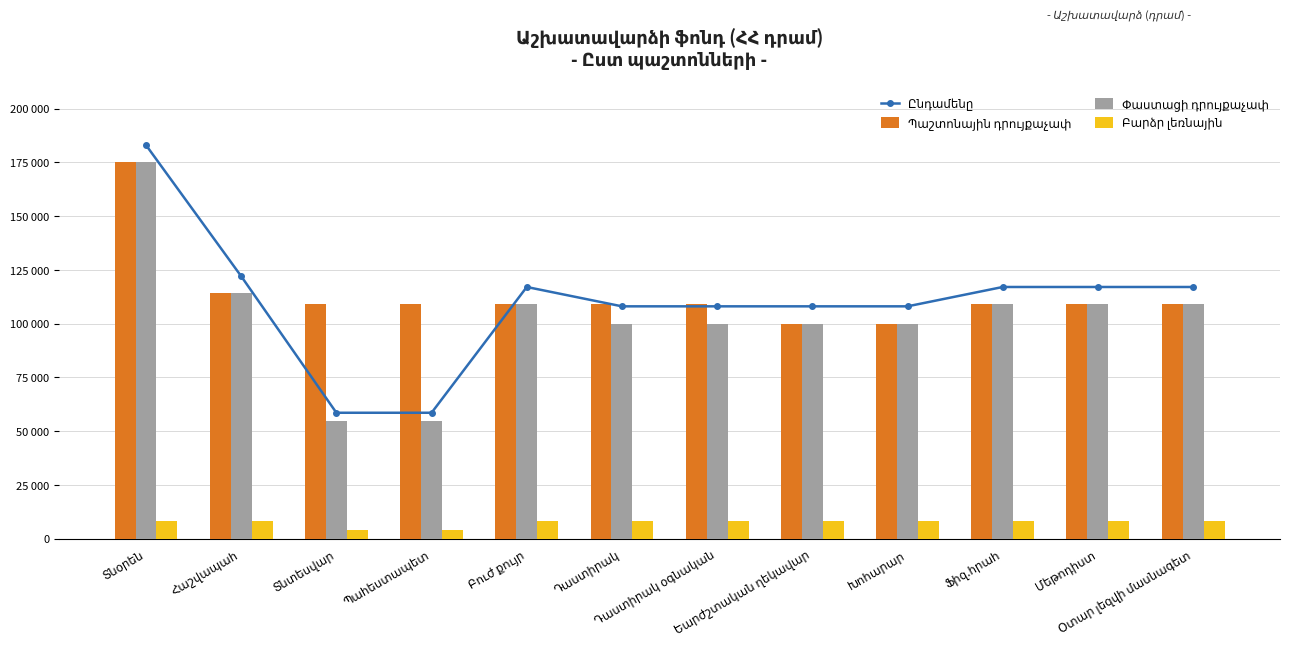

Is it true that Ընդամենը equals 108000 at Եարժշտական ղեկավար?

True